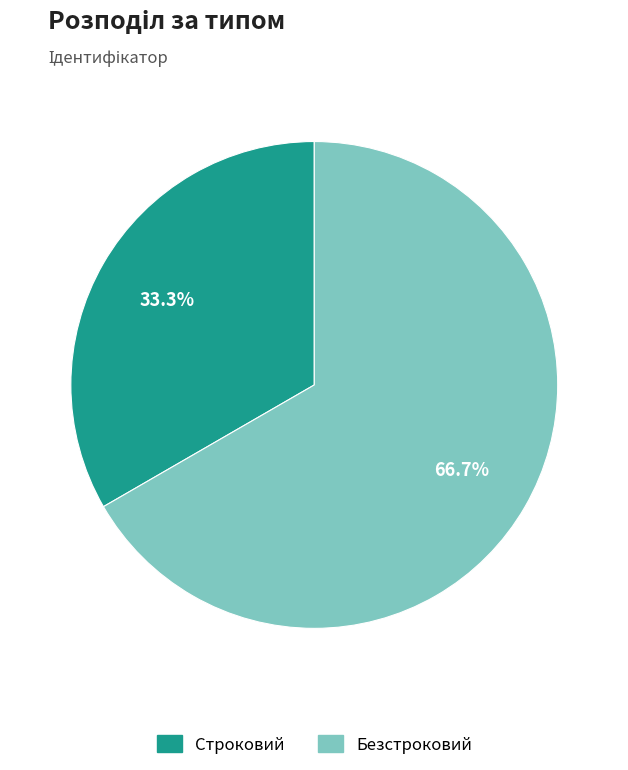

What is the total percentage of Безстроковий and Строковий?

100.0%